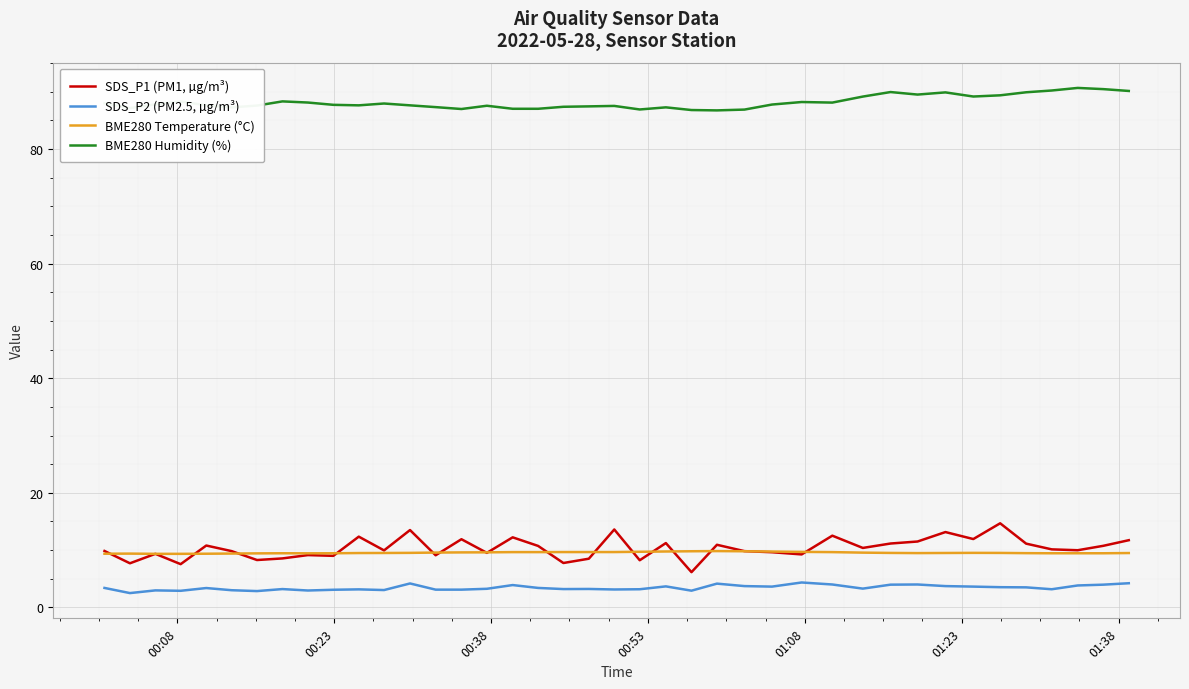

True or false: SDS_P1 (PM1, µg/m³) and SDS_P2 (PM2.5, µg/m³) intersect in this chart.

False